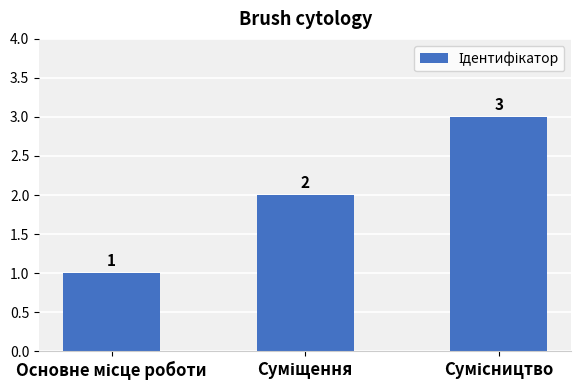

Count the values in the range 1 to 3.

3